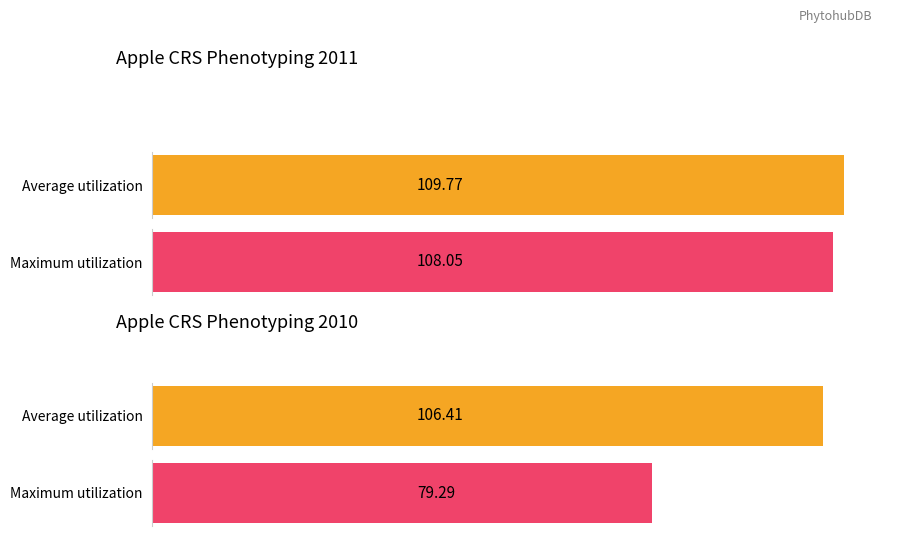

Does the chart contain any negative values?

No